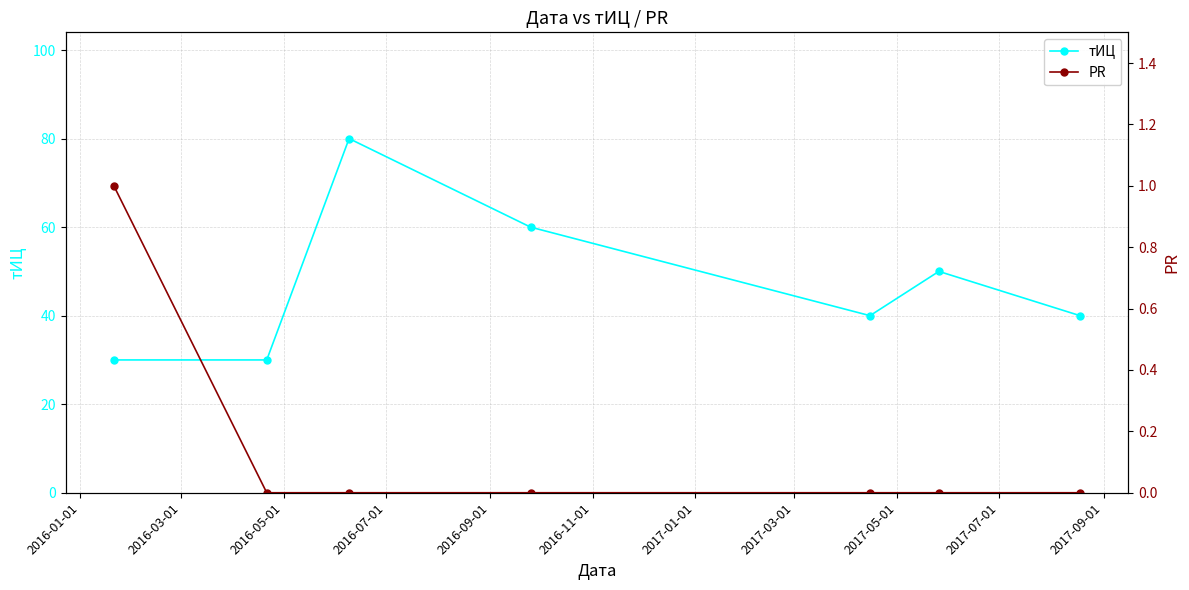

What is the value of the тИЦ point at the 7th from the left?

40